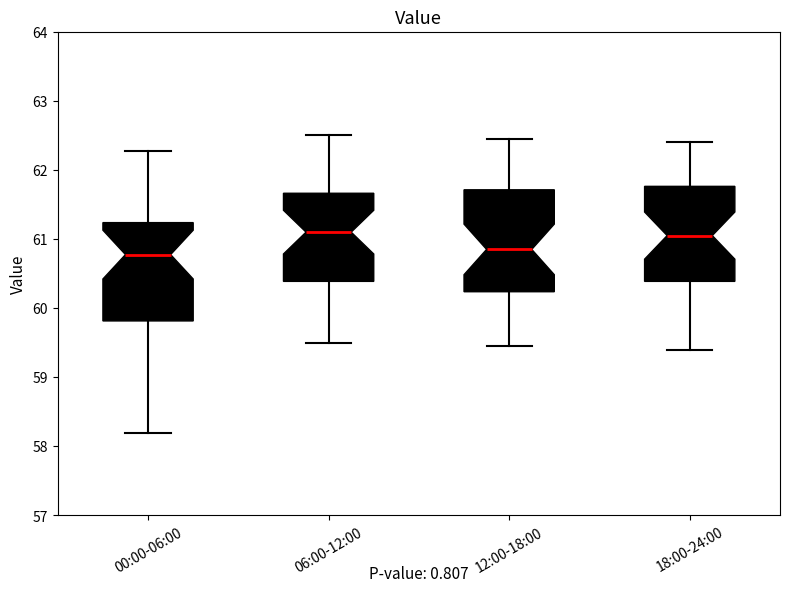

Reading left to right, read every box against the y-axis: the position of its median line, the range the box covers, and the ends of its whiskers. The values are not printed on the chart, so give them approximately, as read against the axis.

00:00-06:00: median 60.8, box 59.8 to 61.2, whiskers 58.2 to 62.3
06:00-12:00: median 61.1, box 60.4 to 61.7, whiskers 59.5 to 62.5
12:00-18:00: median 60.9, box 60.2 to 61.7, whiskers 59.5 to 62.5
18:00-24:00: median 61.1, box 60.4 to 61.8, whiskers 59.4 to 62.4